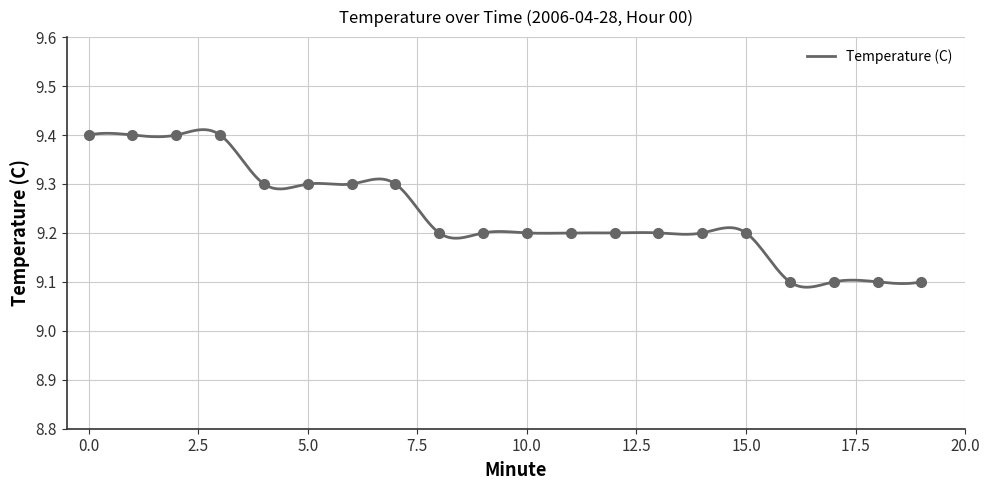

Is it true that the value at 3 is 13.6?

False